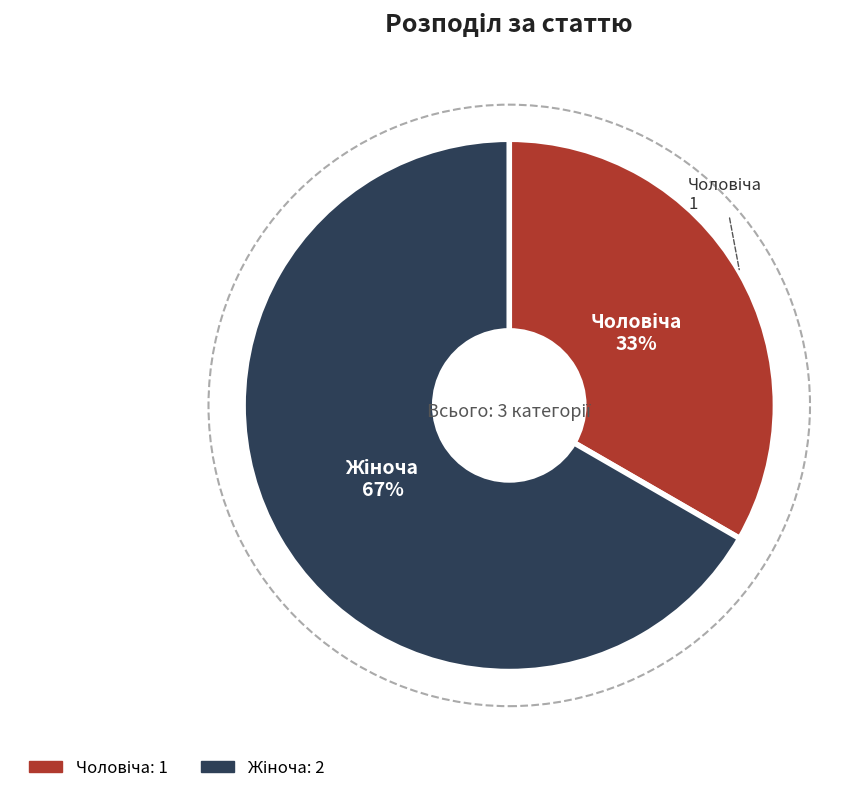

To the nearest percent, what is the average slice percentage?

50%